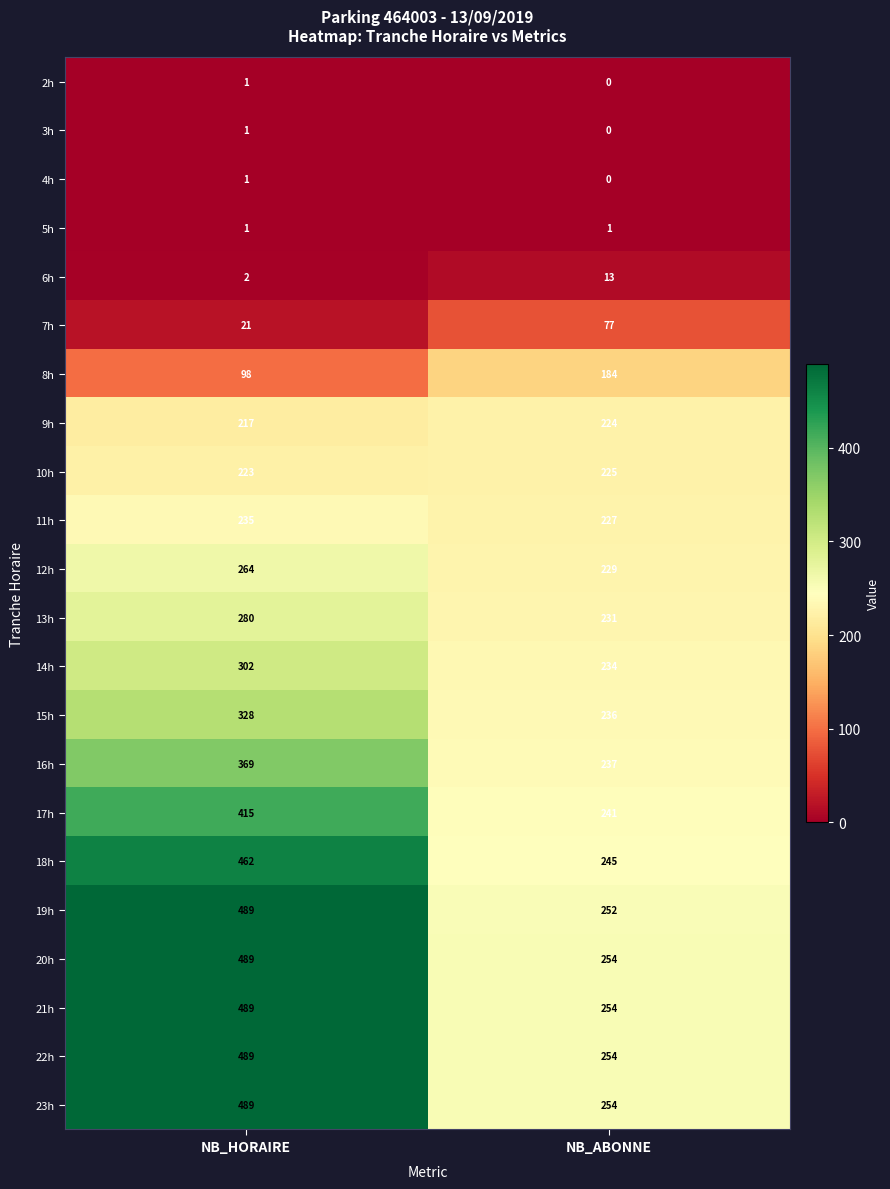

What value does the 22h series have at NB_HORAIRE, to the nearest 50?

500